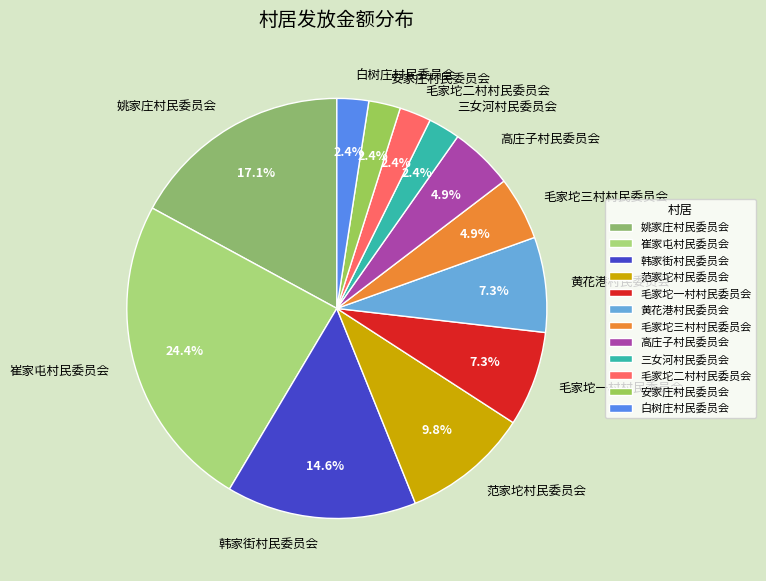

Does any single category account for the majority?

No